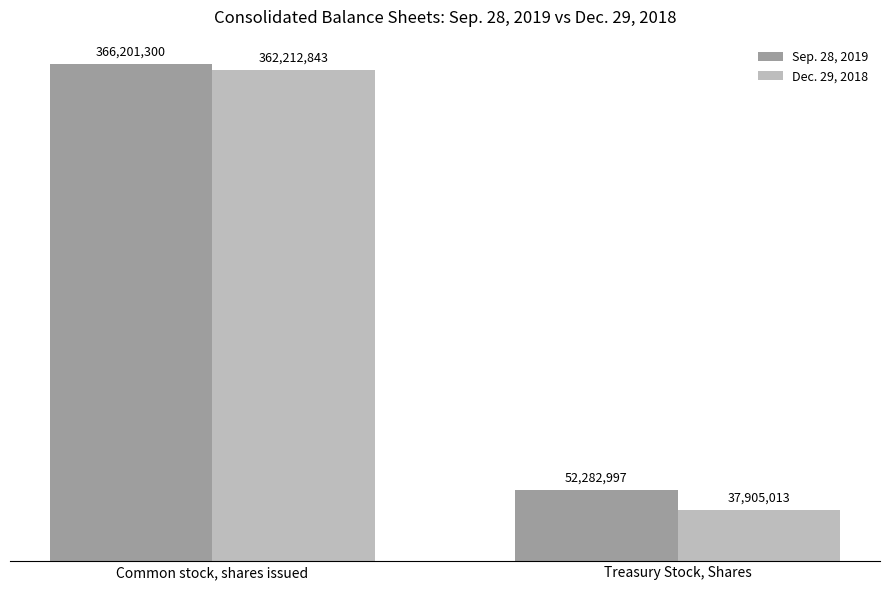

Count the Dec. 29, 2018 values in the range 37905013 to 362212843.

2